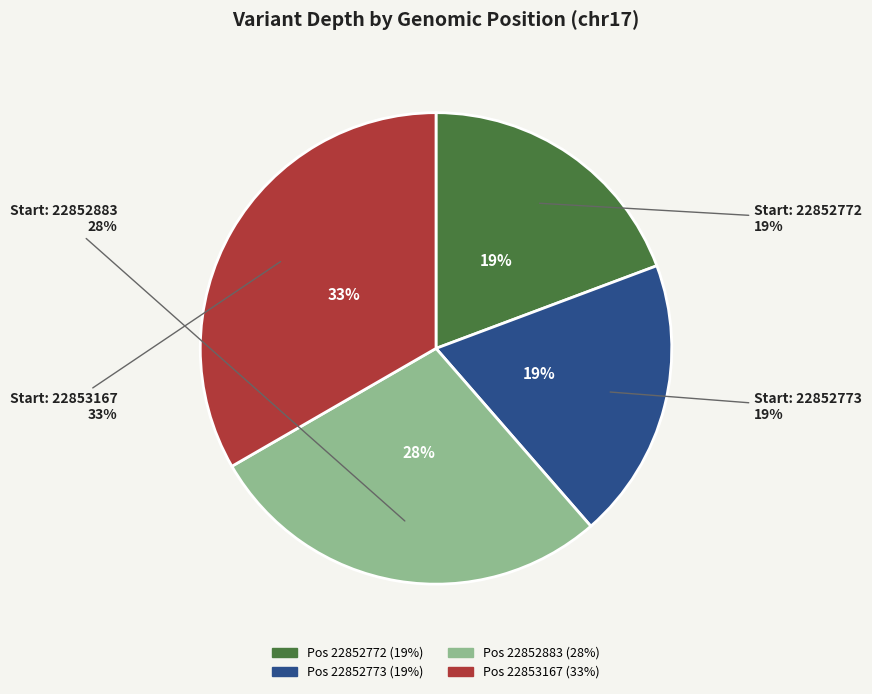

What is the ratio of the value at 22852772 to the value at 22853167?

0.6